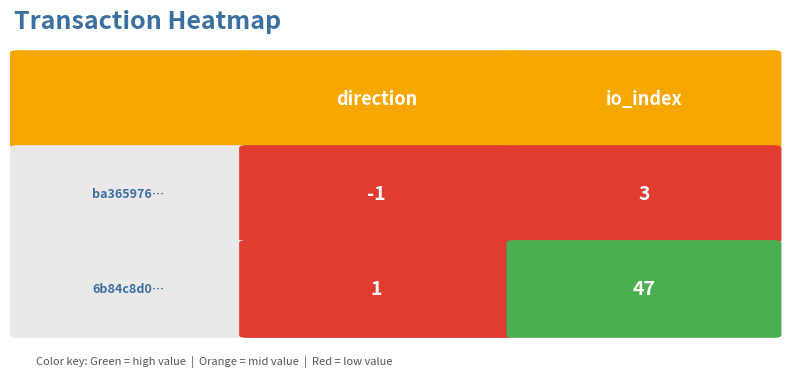

At how many categories does at least one series exceed 12?

1